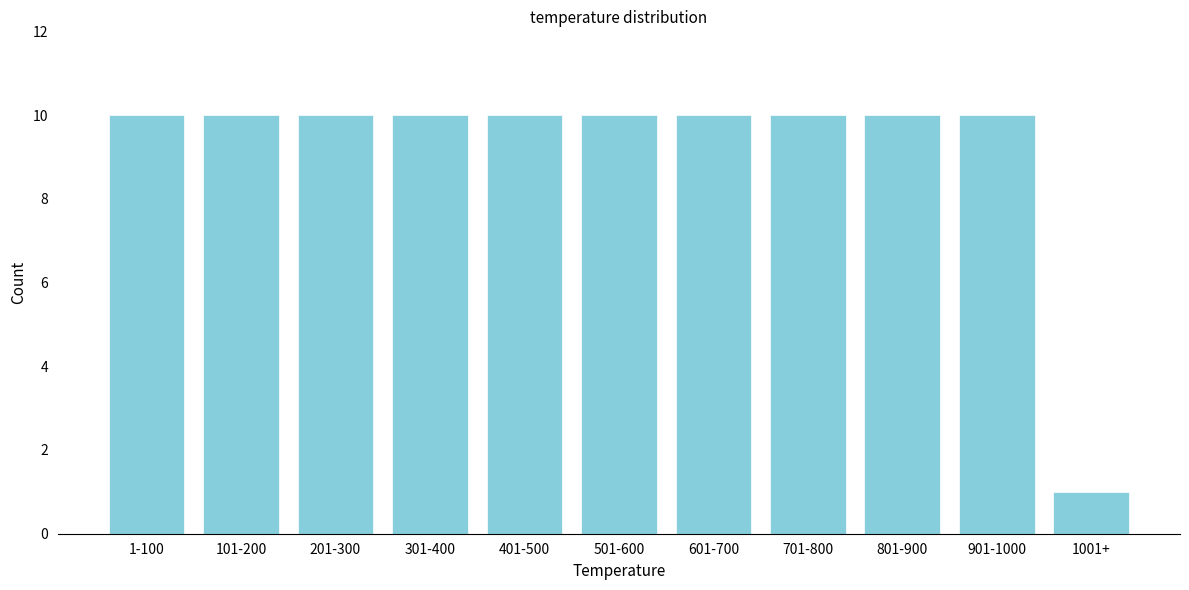

Reading left to right, list all the values displayed in this chart.

10	10	10	10	10	10	10	10	10	10	1